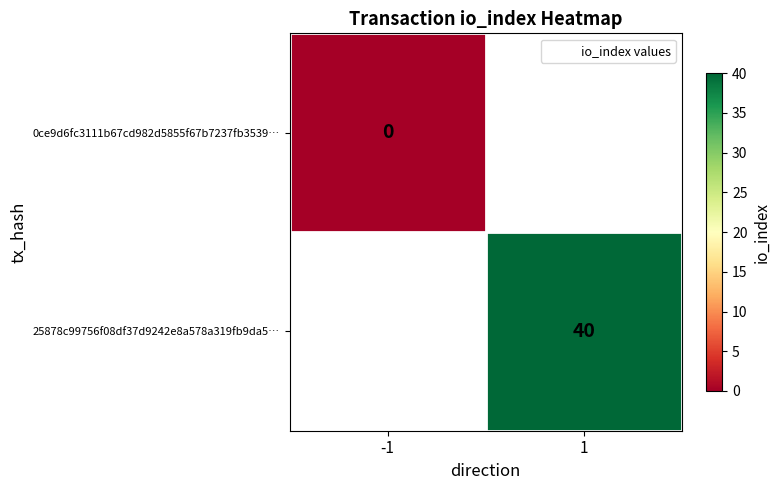

How many series are shown in this chart?

2